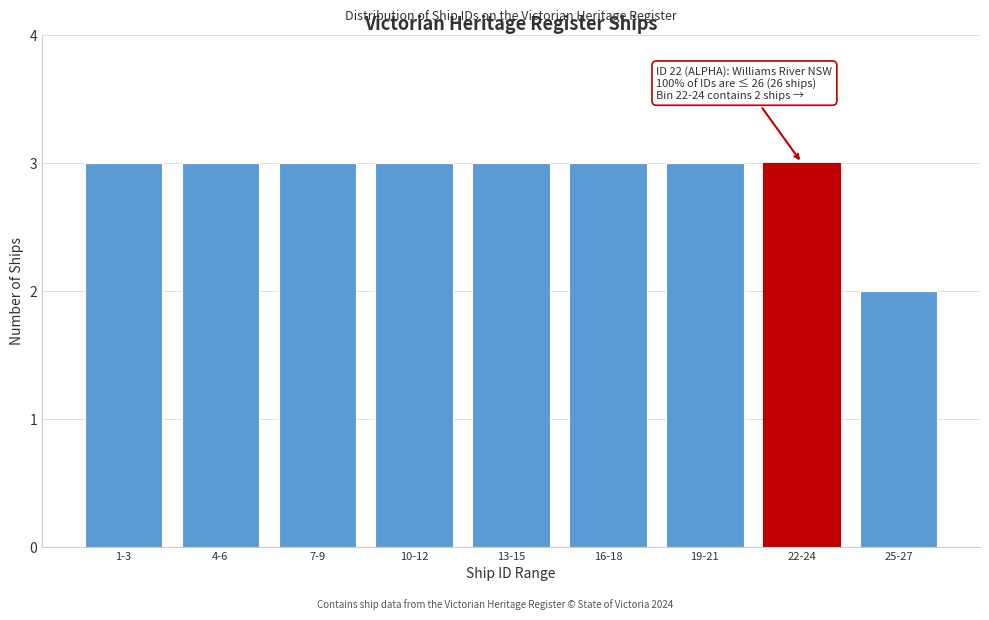

Reading left to right, what are all the values shown in this chart?

1-3=3	4-6=3	7-9=3	10-12=3	13-15=3	16-18=3	19-21=3	22-24=3	25-27=2